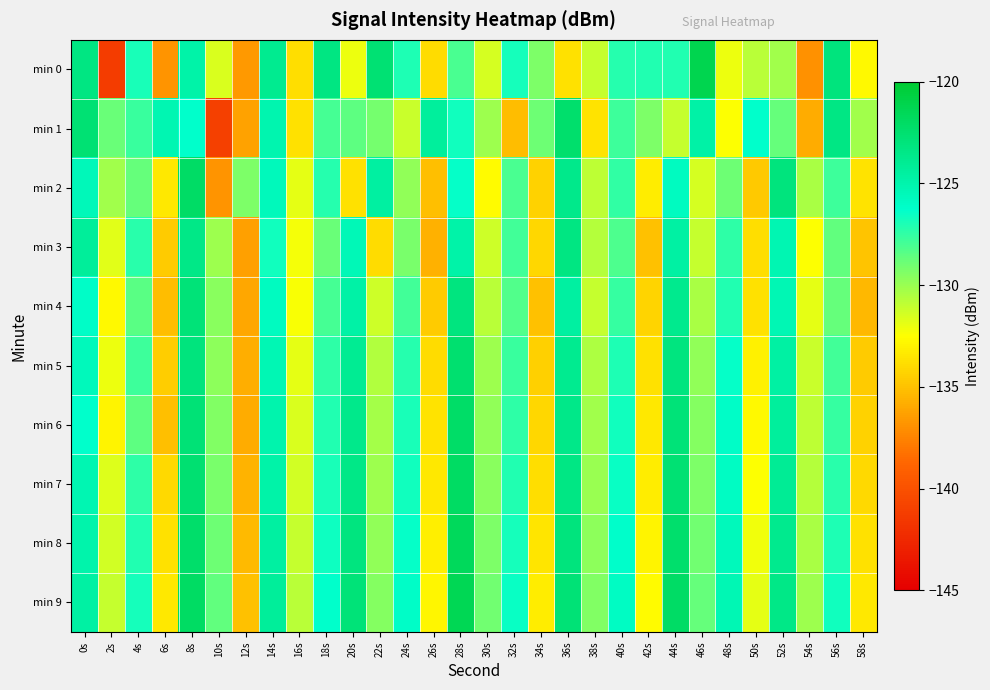

What is the maximum value shown in the chart?

-121.2